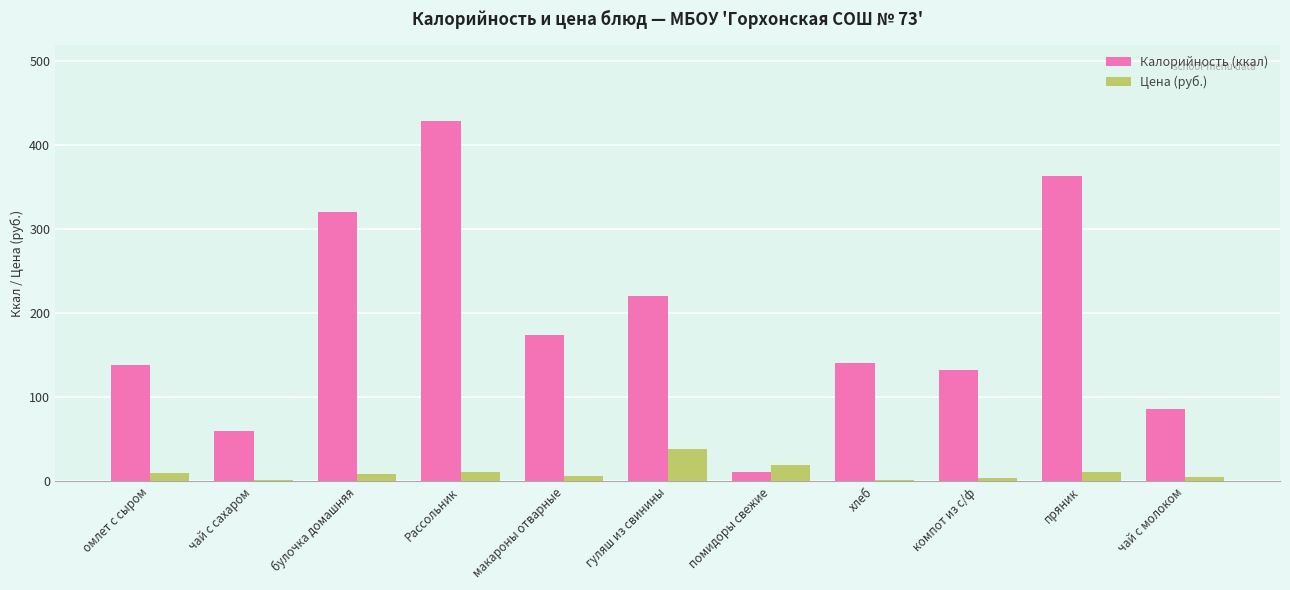

True or false: Калорийность (ккал) has a value of 86.0 at чай с молоком.

True